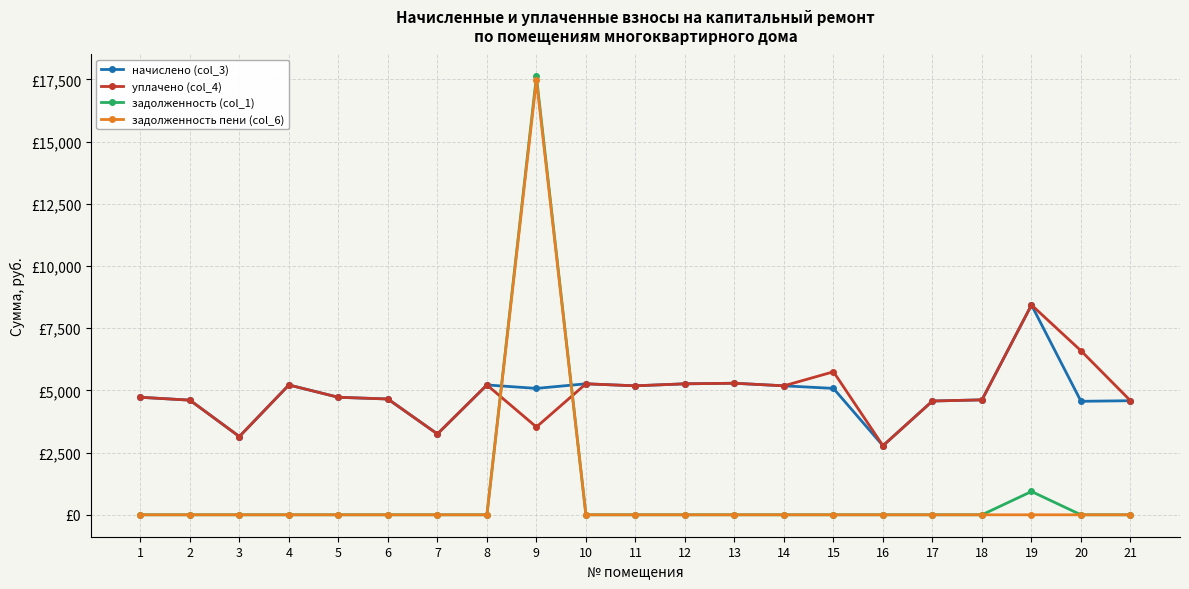

At 1, list the series in order from smallest to largest.

задолженность (col_1), задолженность пени (col_6), начислено (col_3), уплачено (col_4)